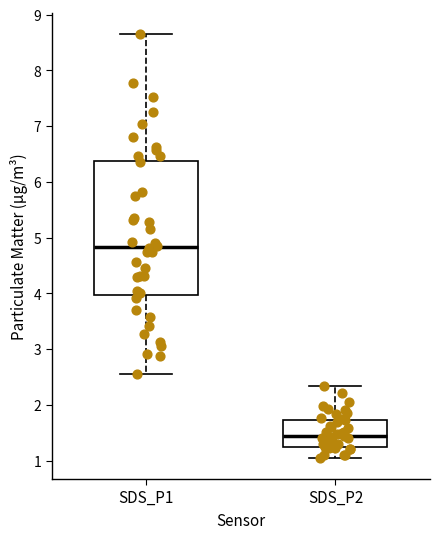

Reading left to right, read every box against the y-axis: the position of its median line, the range the box covers, and the ends of its whiskers. The values are not printed on the chart, so give them approximately, as read against the axis.

SDS_P1: median 4.8, box 4.0 to 6.4, whiskers 2.6 to 8.7
SDS_P2: median 1.4, box 1.3 to 1.7, whiskers 1.1 to 2.3